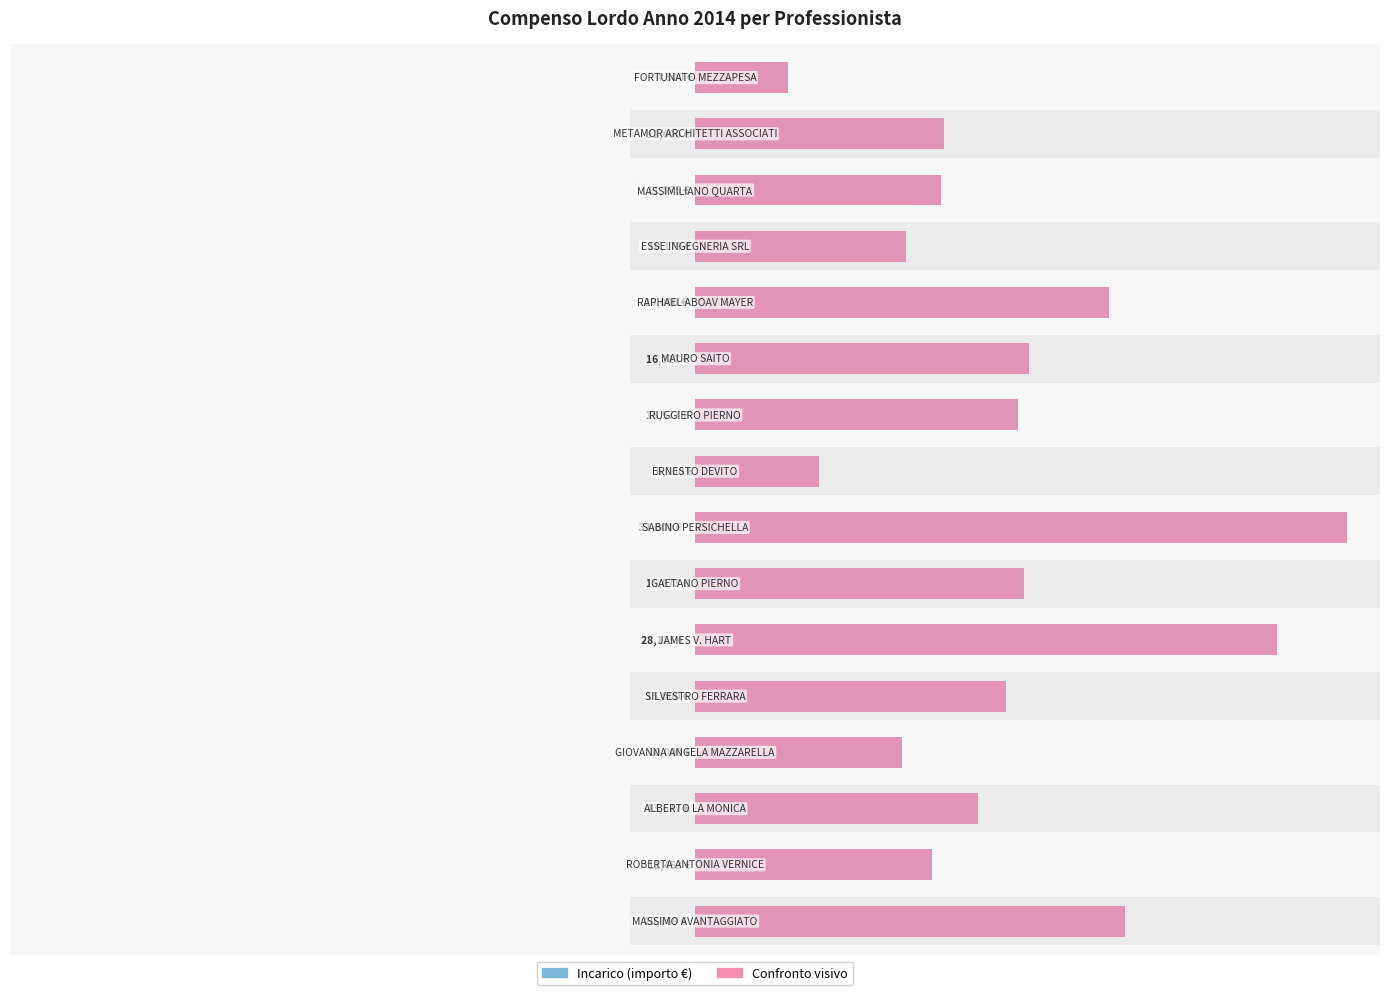

What is the maximum value shown in the chart?

31500.0